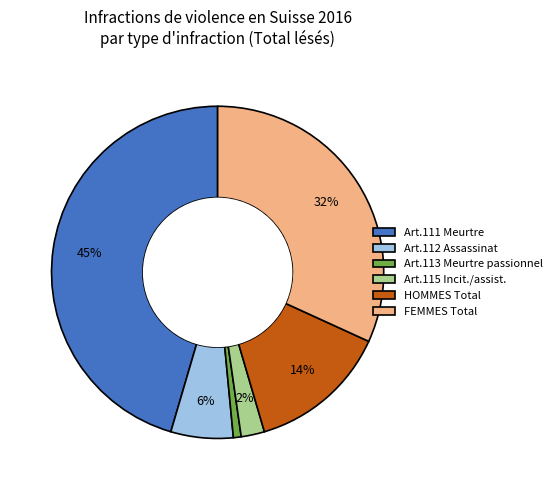

What is the largest slice in the pie chart?

Art.111 Meurtre